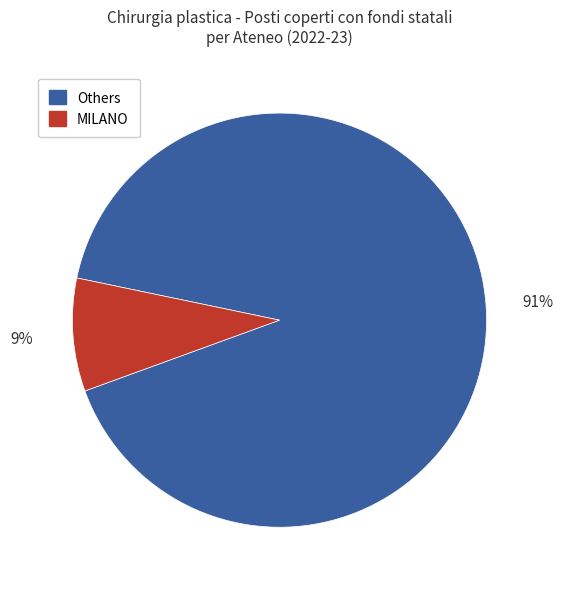

How many segments does this pie chart have?

2